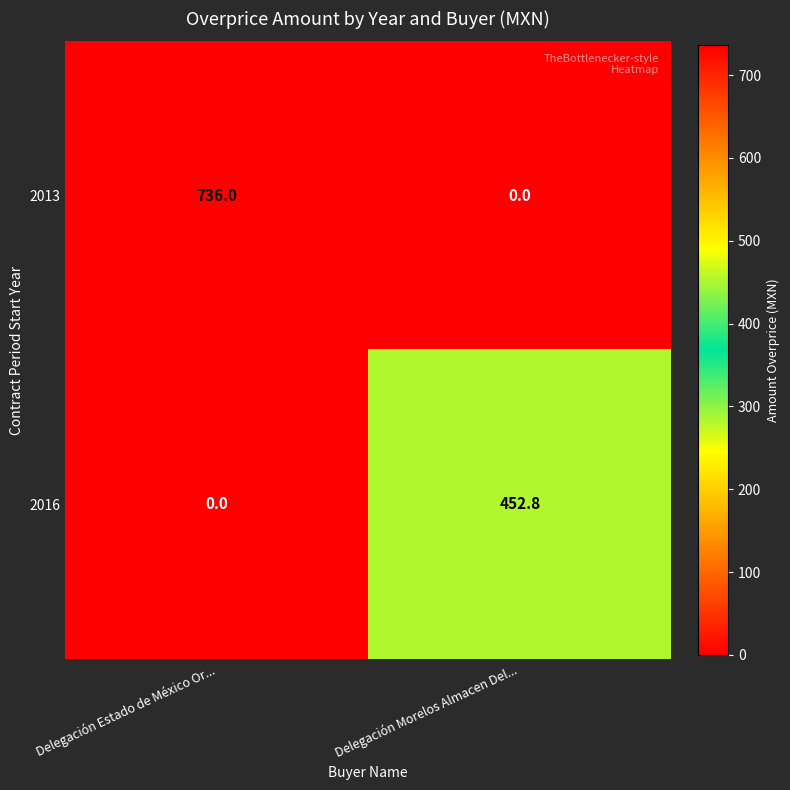

What is the greatest value displayed?

736.0